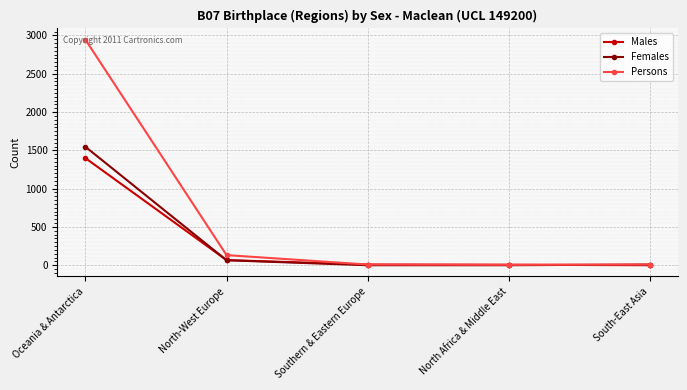

What is the maximum value shown in the chart?

2944